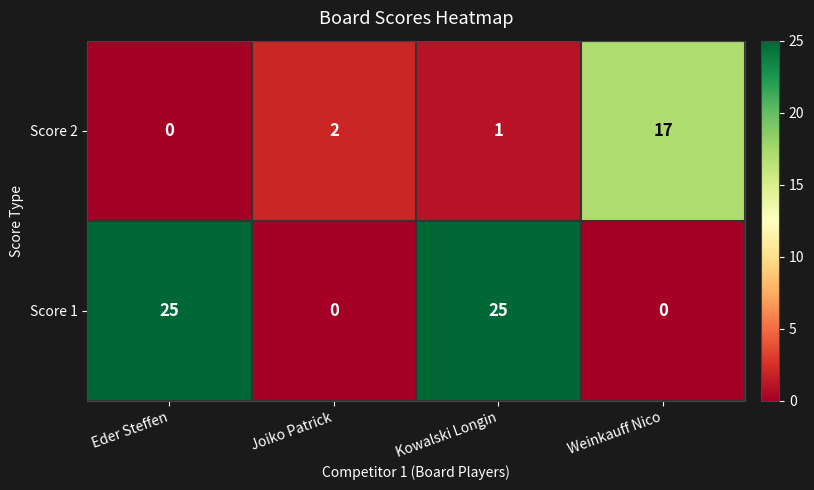

Between Eder Steffen and Kowalski Longin, which series saw the biggest shift?

Score 2